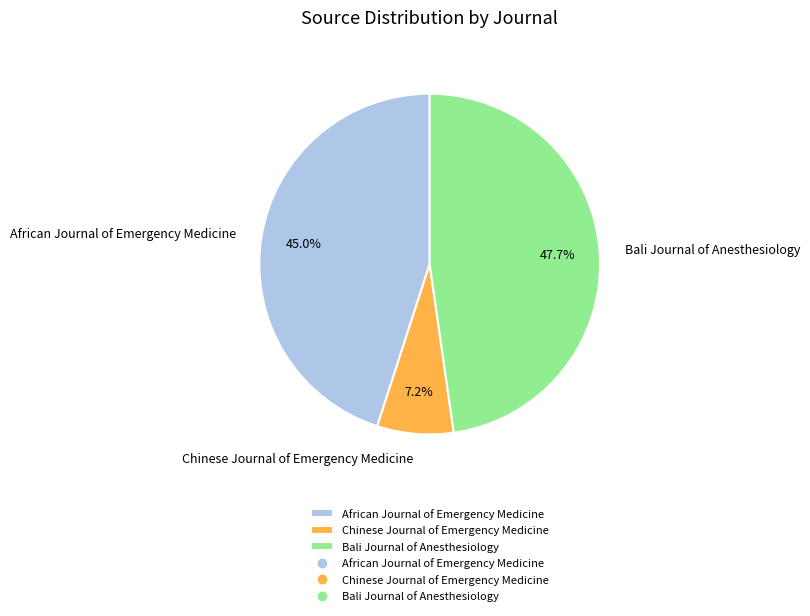

Does Bali Journal of Anesthesiology represent more than half of the total?

No